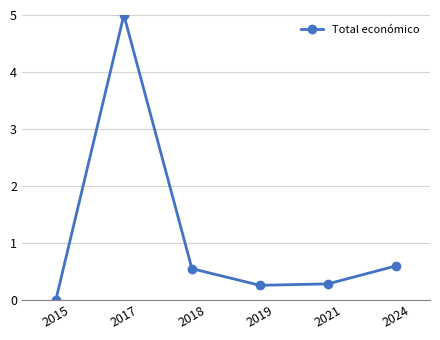

What is the change in value from 2017 to 2024?

-4.4